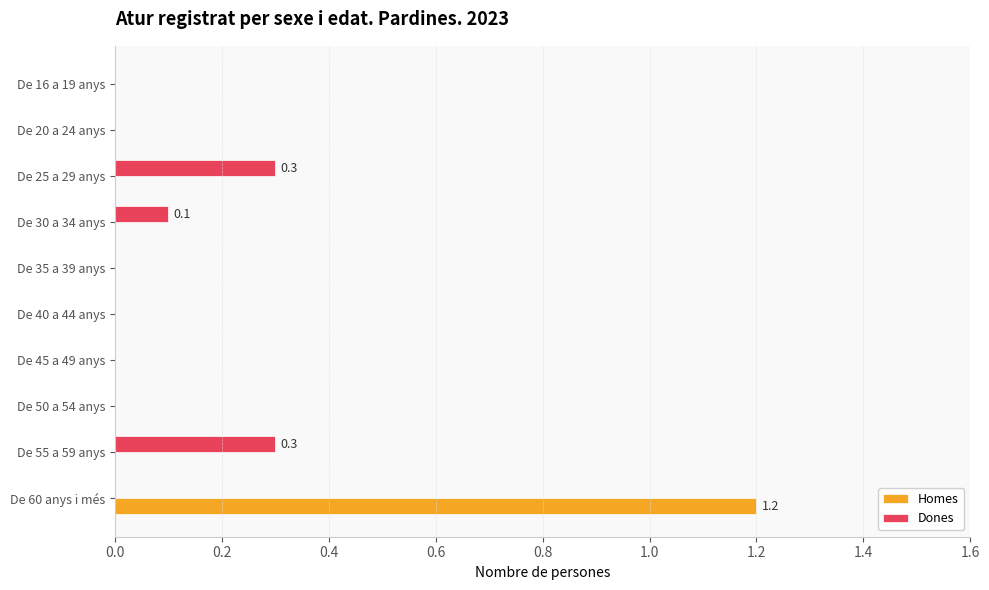

True or false: Homes has a value of 0.0 at De 35 a 39 anys.

True